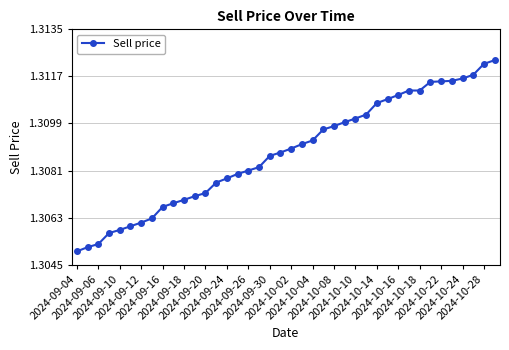

What is the sum of all values?

52.4